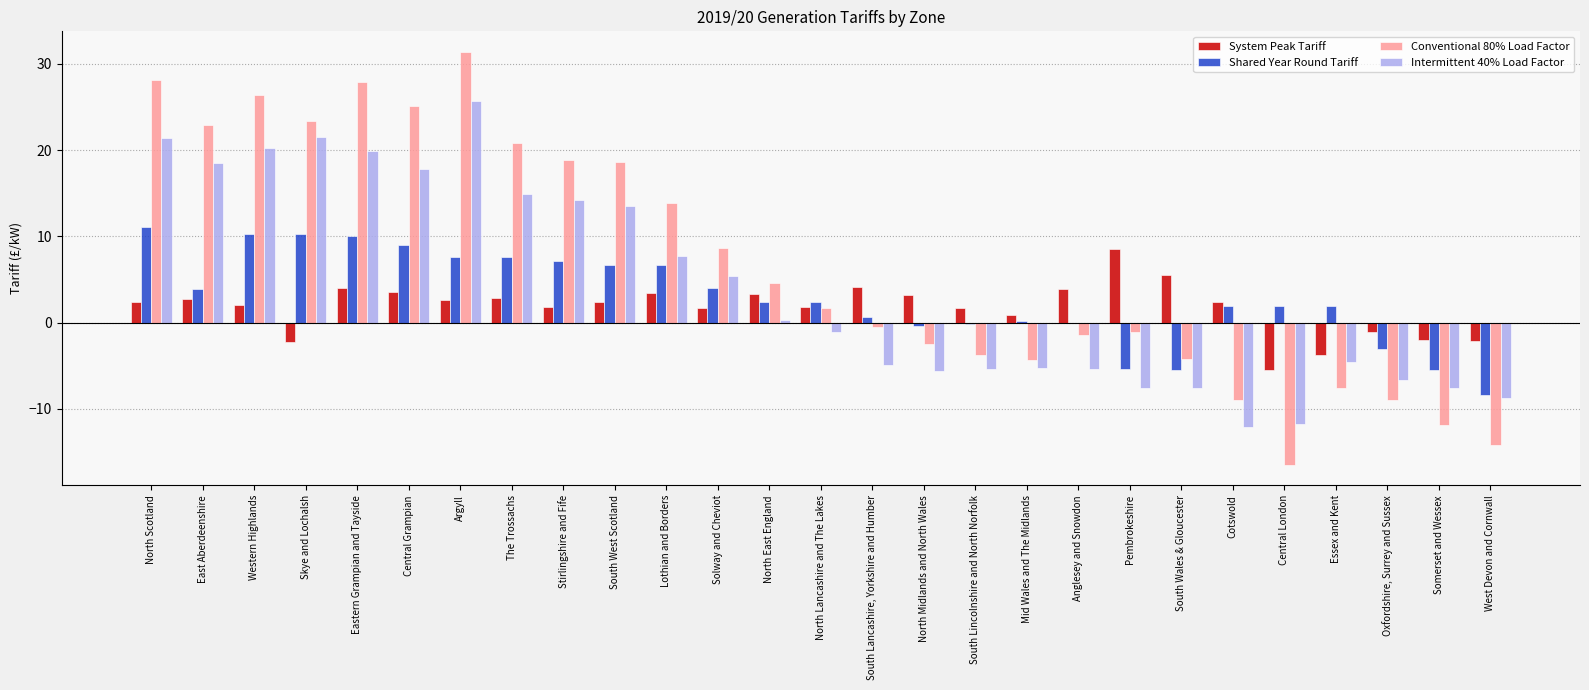

How many series are shown in this chart?

4